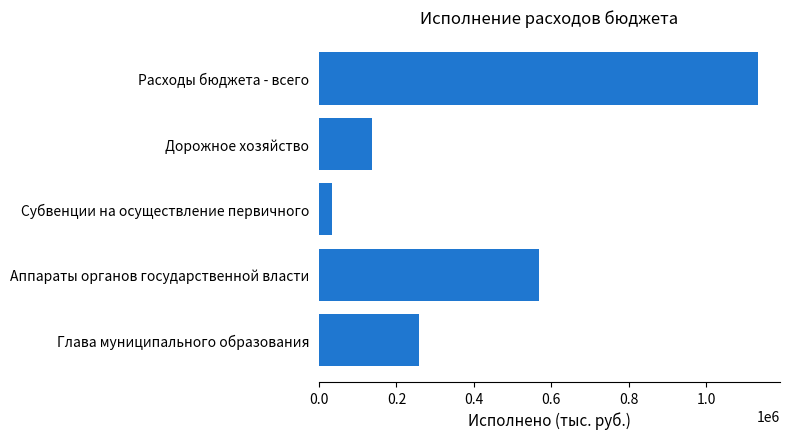

How many values are below 258678?

2